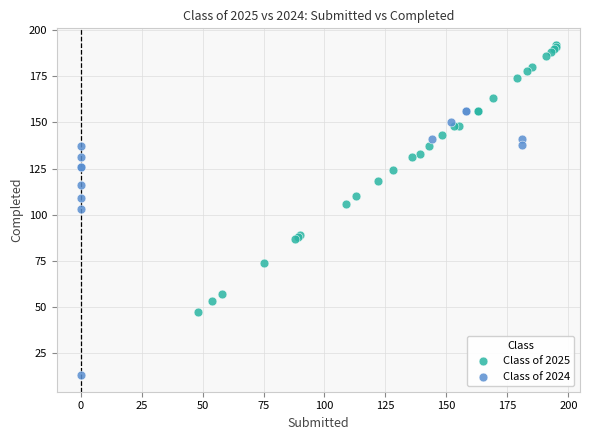

Which series contains the highest Y value?

Class of 2025